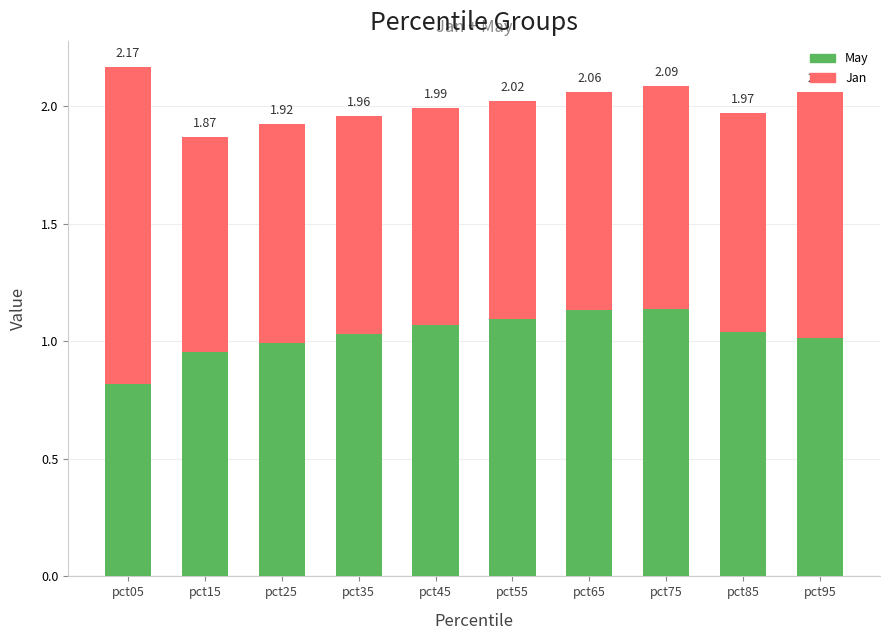

Are the bars grouped side by side (vs. stacked)?

No